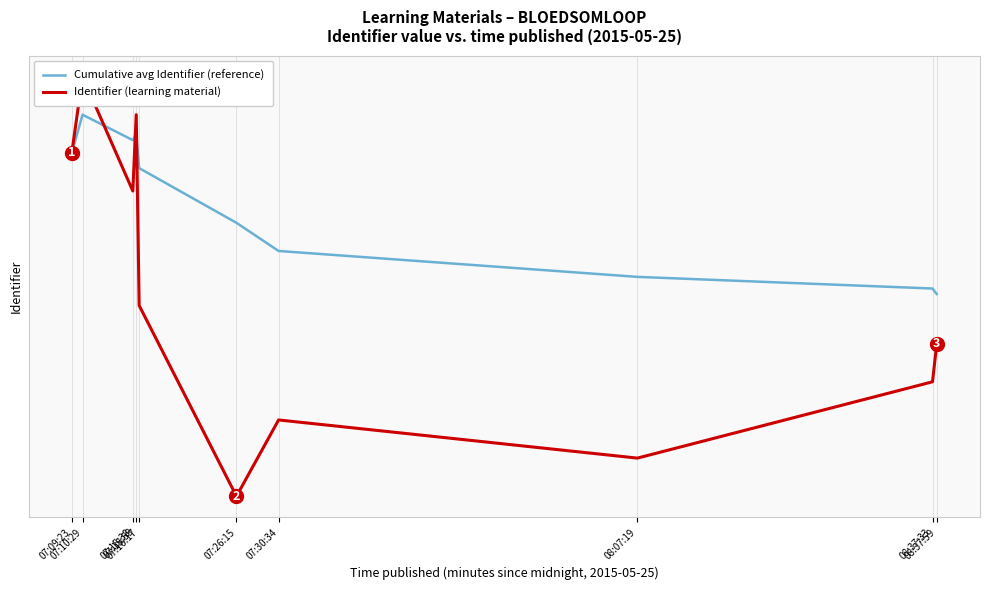

Reading left to right, what are all the values shown in this chart?

Cumulative avg Identifier (reference): 1234980.0	1234981.0	1234980.3	1234980.5	1234979.6	1234978.2	1234977.4	1234976.8	1234976.4	1234976.3
Identifier (learning material): 1234980.0	1234982.0	1234979.0	1234981.0	1234976.0	1234971.0	1234973.0	1234972.0	1234974.0	1234975.0